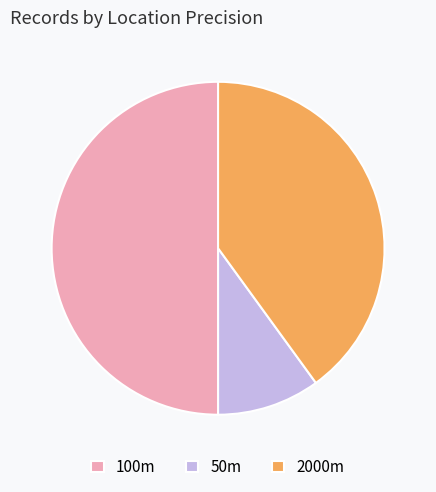

True or false: 50m accounts for 10% of the total.

True